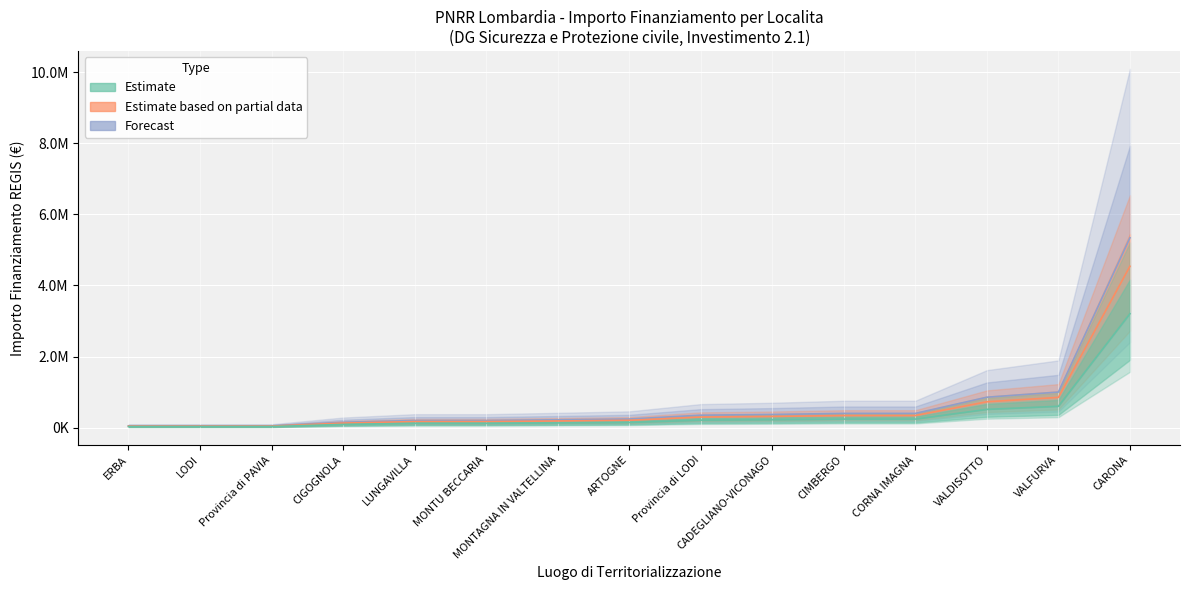

Between VALFURVA and VALDISOTTO, which is larger?

VALFURVA